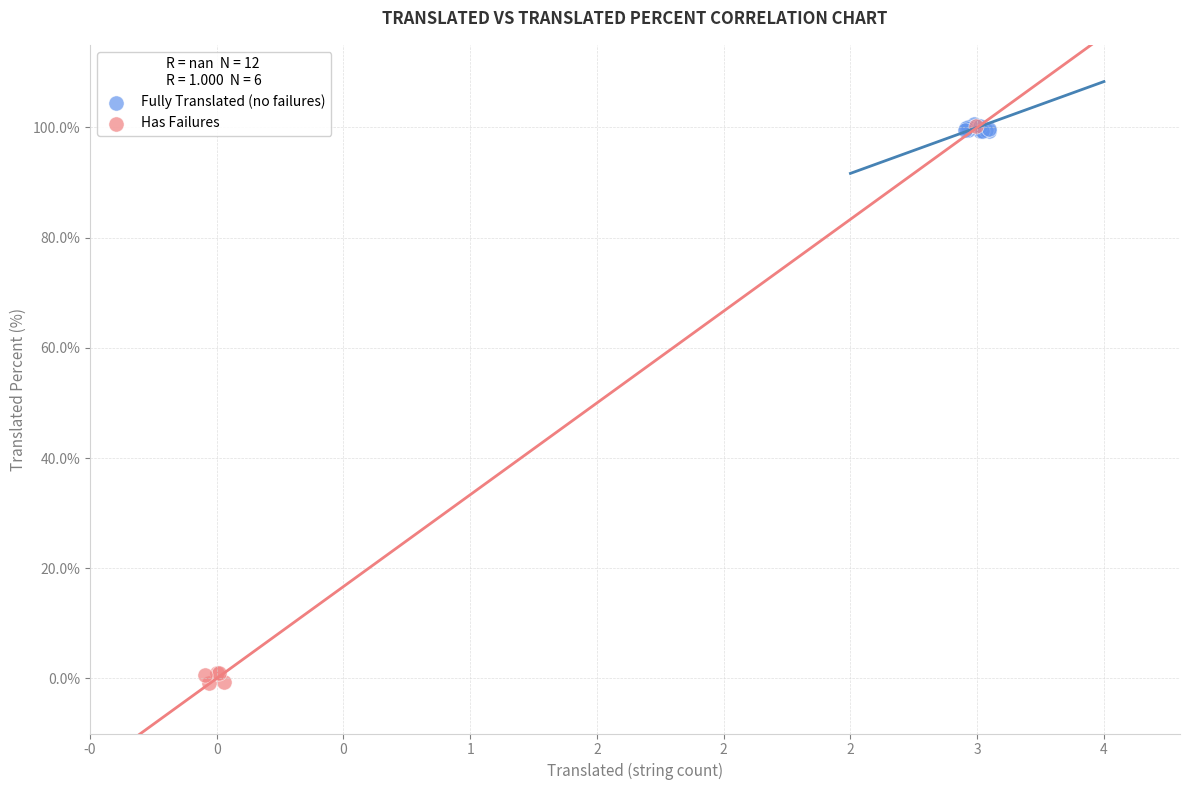

Which series contains the lowest Y value?

Has Failures